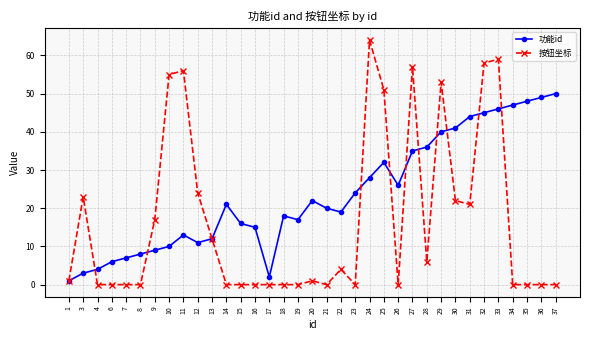

What is the value of the 功能id point at the 14th from the left?

15